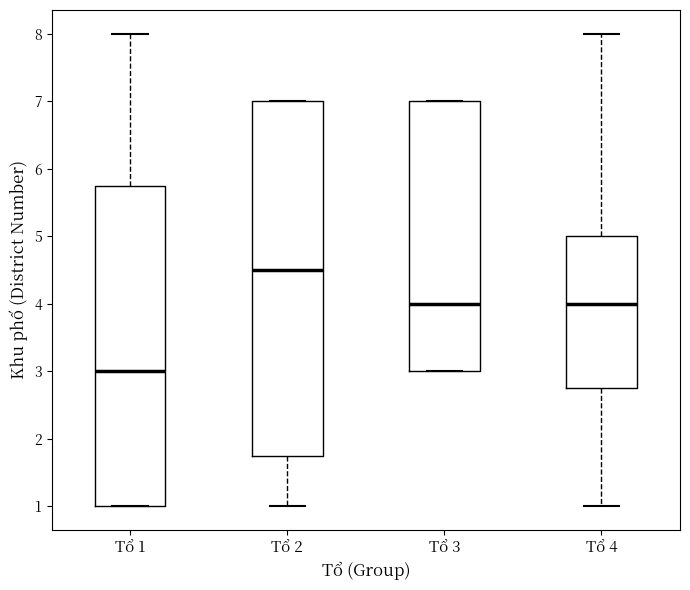

Reading left to right, read every box against the y-axis: the position of its median line, the range the box covers, and the ends of its whiskers. The values are not printed on the chart, so give them approximately, as read against the axis.

Tổ 1: median 3.0, box 1.0 to 5.8, whiskers 1.0 to 8.0
Tổ 2: median 4.5, box 1.8 to 7.0, whiskers 1.0 to 7.0
Tổ 3: median 4.0, box 3.0 to 7.0, whiskers 3.0 to 7.0
Tổ 4: median 4.0, box 2.8 to 5.0, whiskers 1.0 to 8.0